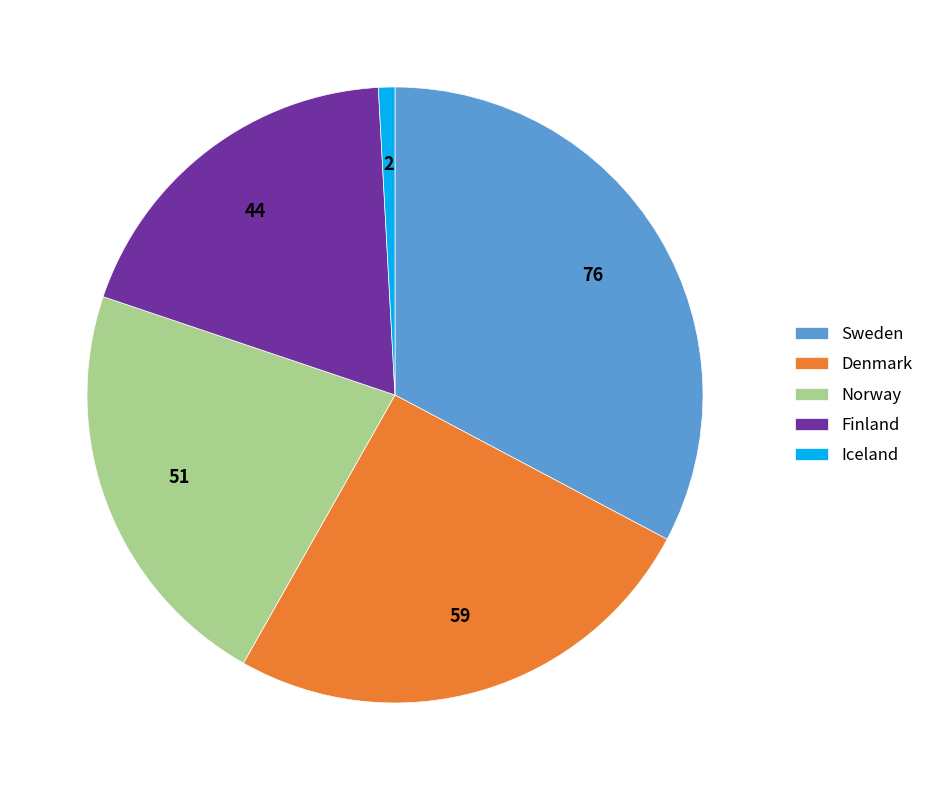

Which has a higher value, Denmark or Finland?

Denmark